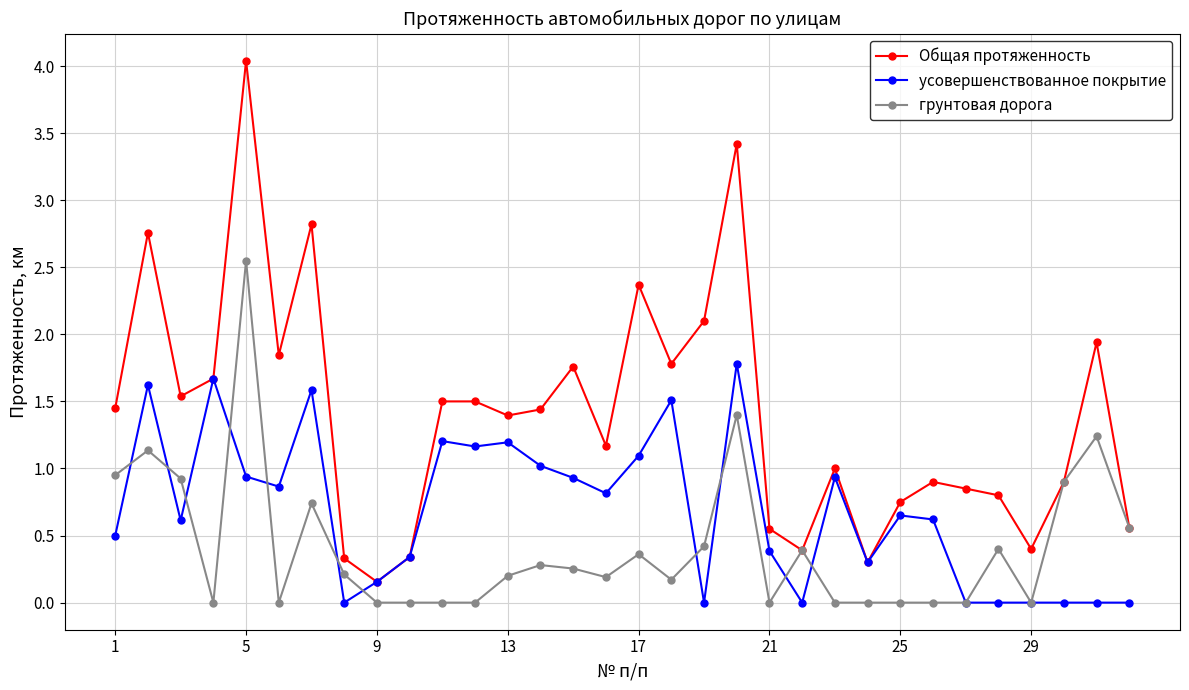

Which series has the largest range (max minus min)?

Общая протяженность